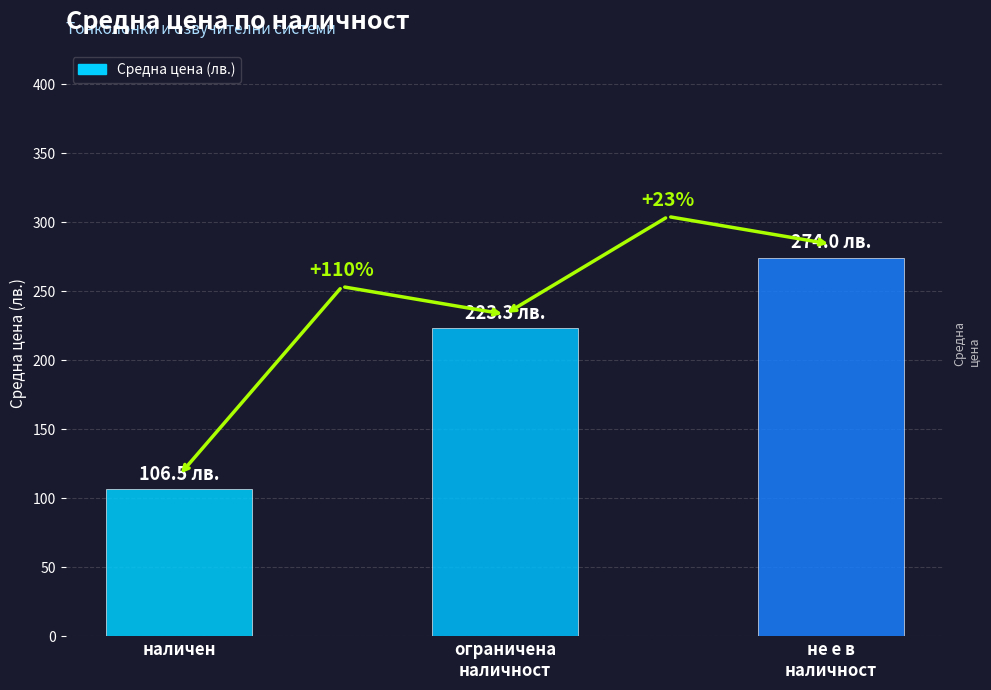

What is the smallest value displayed?

106.5